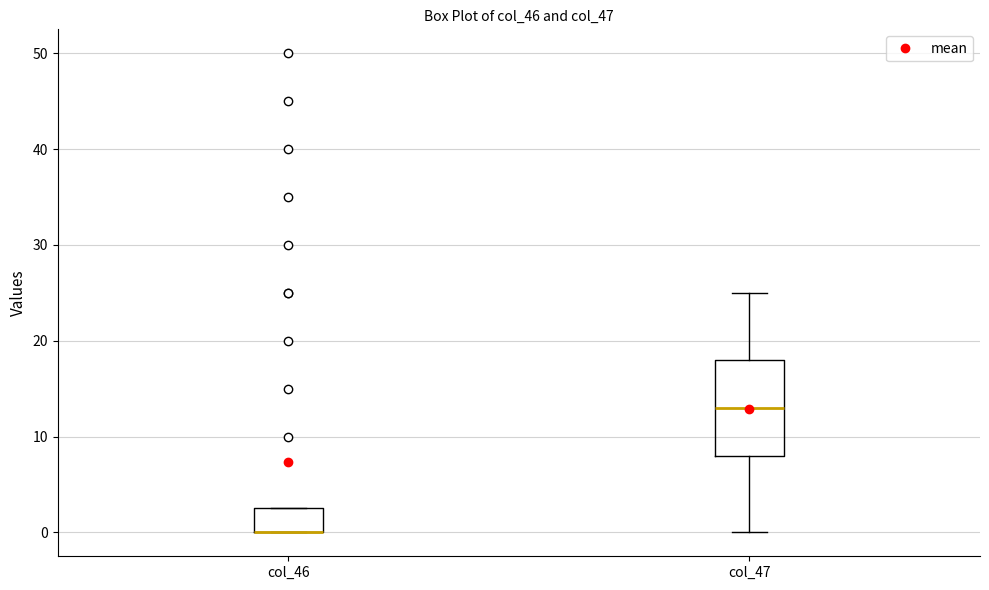

Reading left to right, read every box against the y-axis: the position of its median line, the range the box covers, and the ends of its whiskers. The values are not printed on the chart, so give them approximately, as read against the axis.

col_46: median 0 (drawn on the box's lower edge), box 0 to 3, whiskers 0 to 3
col_47: median 13, box 8 to 18, whiskers 0 to 25